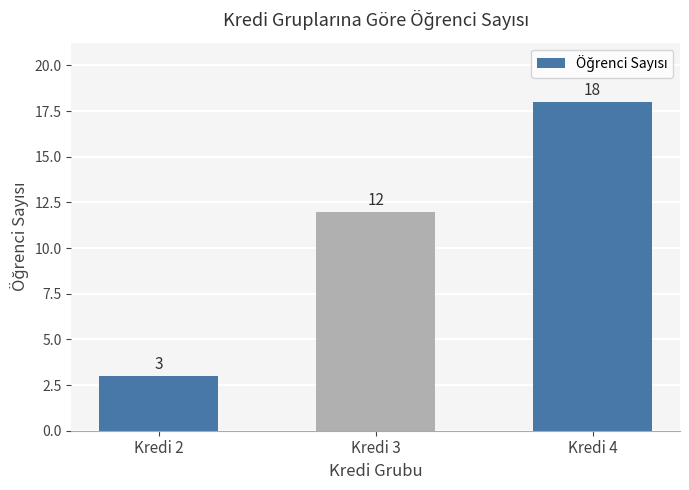

At which category does the chart reach its peak across all series?

Kredi 4